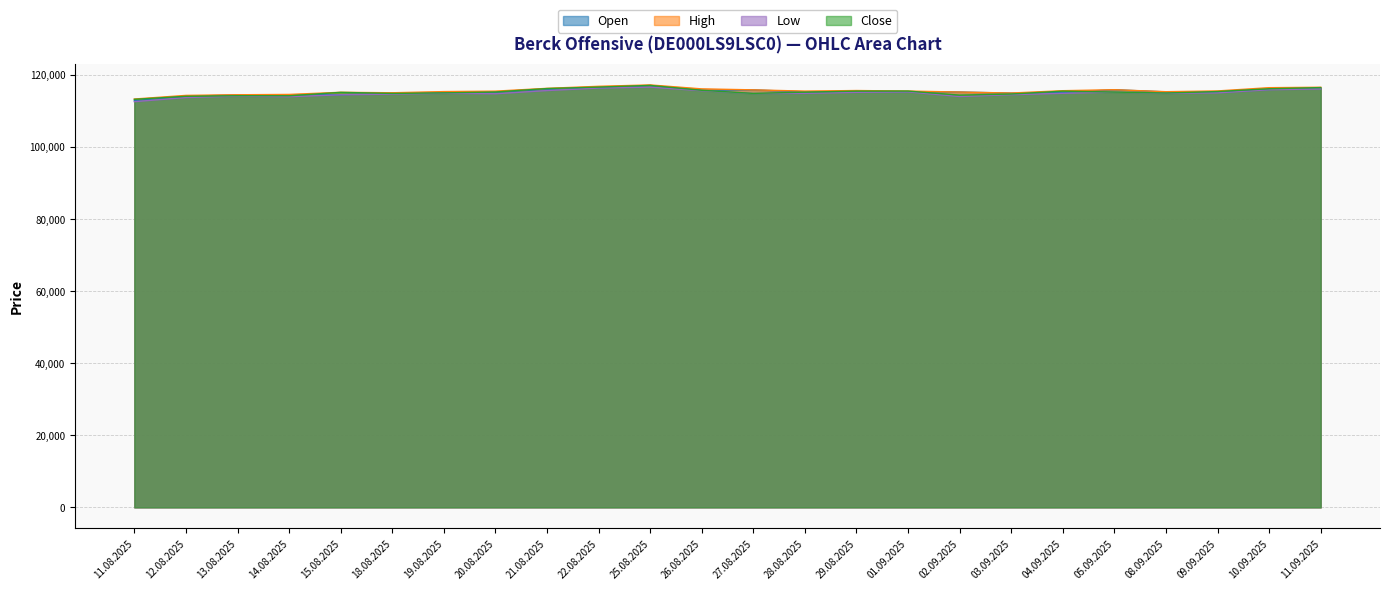

Reading left to right, extract all data points from this chart.

Open: 11.08.2025=112911	12.08.2025=114074	13.08.2025=114509	14.08.2025=114496	15.08.2025=114540	18.08.2025=114982	19.08.2025=115053	20.08.2025=115250	21.08.2025=116042	22.08.2025=116436	25.08.2025=117096	26.08.2025=115785	27.08.2025=115867	28.08.2025=115341	29.08.2025=115435	01.09.2025=115400	02.09.2025=115276	03.09.2025=114980	04.09.2025=115157	05.09.2025=115910	08.09.2025=115323	09.09.2025=115218	10.09.2025=115991	11.09.2025=116399
High: 11.08.2025=113344	12.08.2025=114349	13.08.2025=114524	14.08.2025=114613	15.08.2025=115208	18.08.2025=115079	19.08.2025=115404	20.08.2025=115527	21.08.2025=116305	22.08.2025=116870	25.08.2025=117253	26.08.2025=116156	27.08.2025=115885	28.08.2025=115537	29.08.2025=115699	01.09.2025=115555	02.09.2025=115276	03.09.2025=115001	04.09.2025=115652	05.09.2025=115925	08.09.2025=115372	09.09.2025=115585	10.09.2025=116489	11.09.2025=116608
Low: 11.08.2025=112611	12.08.2025=113755	13.08.2025=114137	14.08.2025=113990	15.08.2025=114519	18.08.2025=114698	19.08.2025=114932	20.08.2025=114806	21.08.2025=115692	22.08.2025=116386	25.08.2025=116655	26.08.2025=115641	27.08.2025=114877	28.08.2025=114915	29.08.2025=115196	01.09.2025=115314	02.09.2025=114041	03.09.2025=114545	04.09.2025=114929	05.09.2025=115259	08.09.2025=114909	09.09.2025=115054	10.09.2025=115920	11.09.2025=116145
Close: 11.08.2025=113250	12.08.2025=114102	13.08.2025=114261	14.08.2025=114243	15.08.2025=115194	18.08.2025=114895	19.08.2025=115045	20.08.2025=115296	21.08.2025=116250	22.08.2025=116655	25.08.2025=117124	26.08.2025=115767	27.08.2025=114904	28.08.2025=115253	29.08.2025=115535	01.09.2025=115547	02.09.2025=114420	03.09.2025=114735	04.09.2025=115527	05.09.2025=115277	08.09.2025=115004	09.09.2025=115422	10.09.2025=116192	11.09.2025=116516